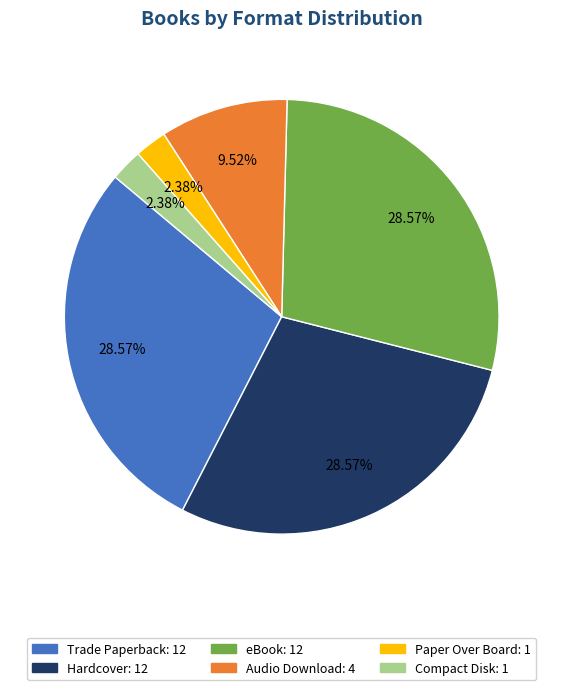

Combined, what portion of the pie is Trade Paperback and Paper Over Board?

31.0%